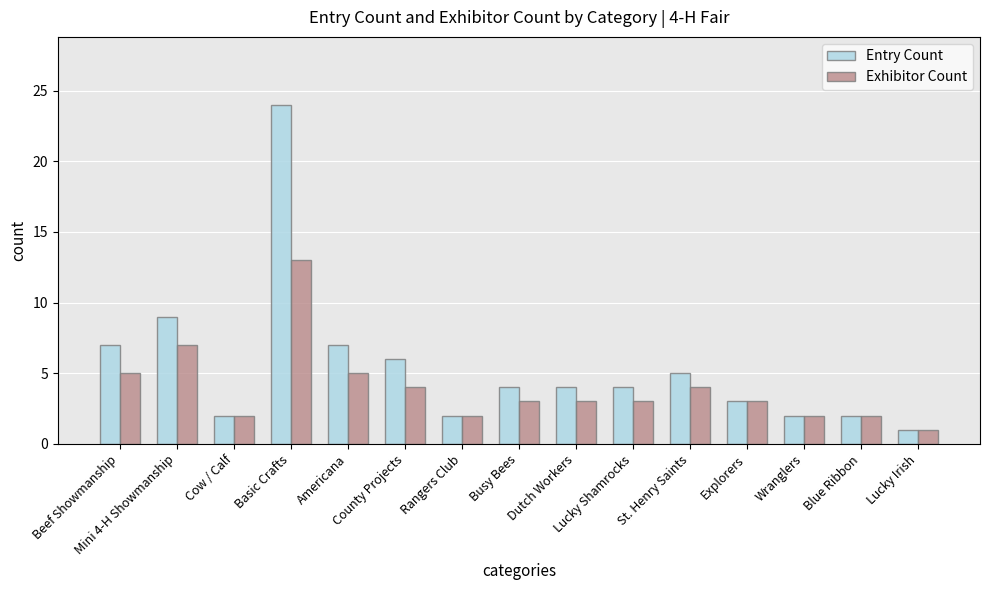

What is the difference between the maximum and minimum values in the Entry Count series?

23